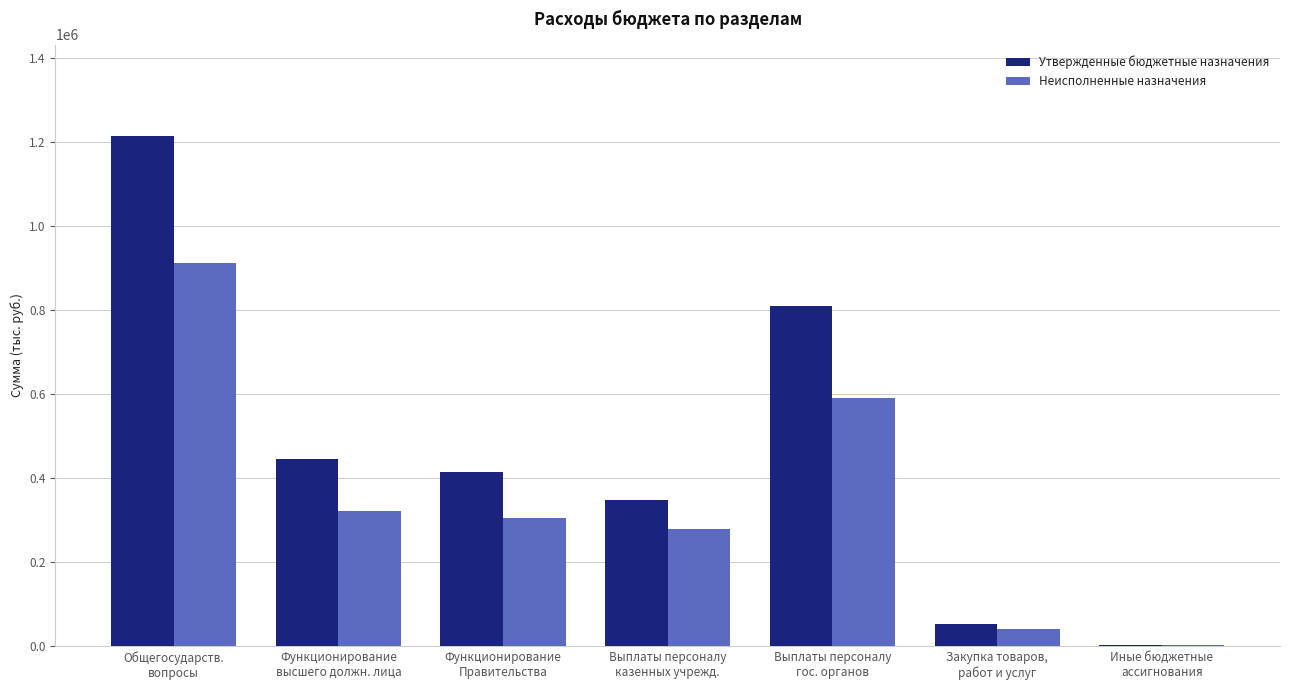

What is the greatest value displayed?

1213000.0